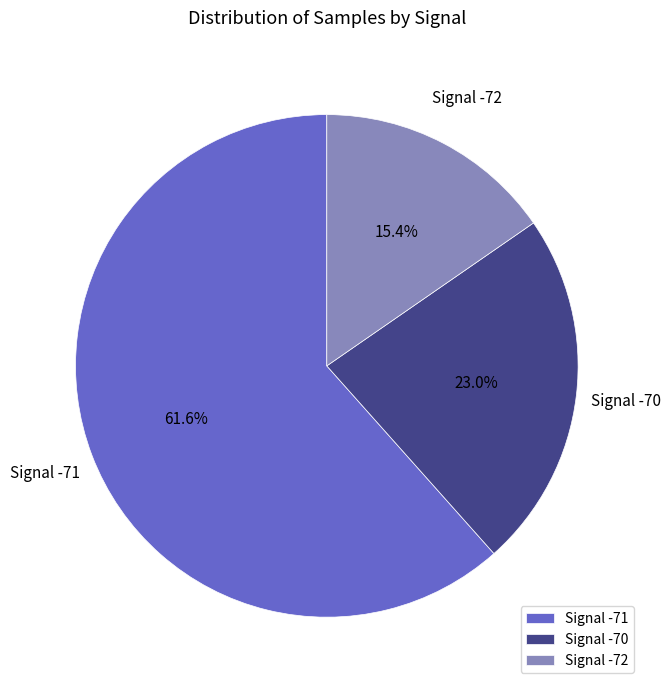

Is the sum of Signal -70 and Signal -71 greater than half?

Yes